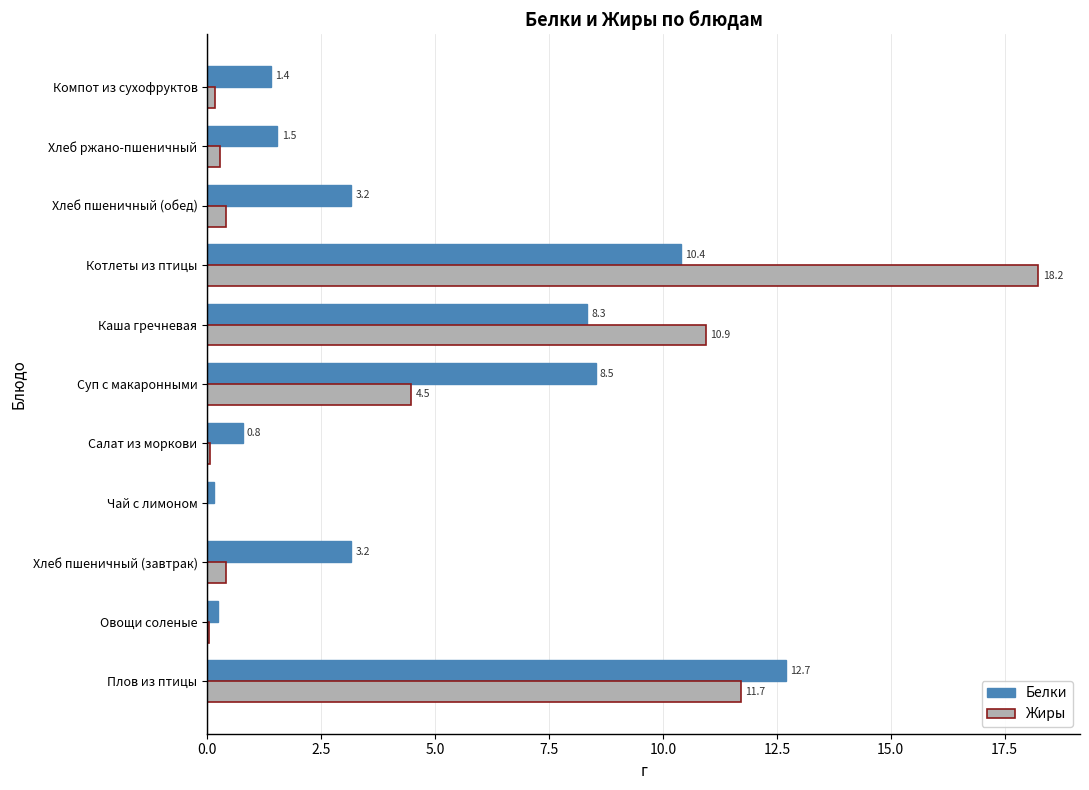

Which category has the highest value across all series?

Котлеты из птицы